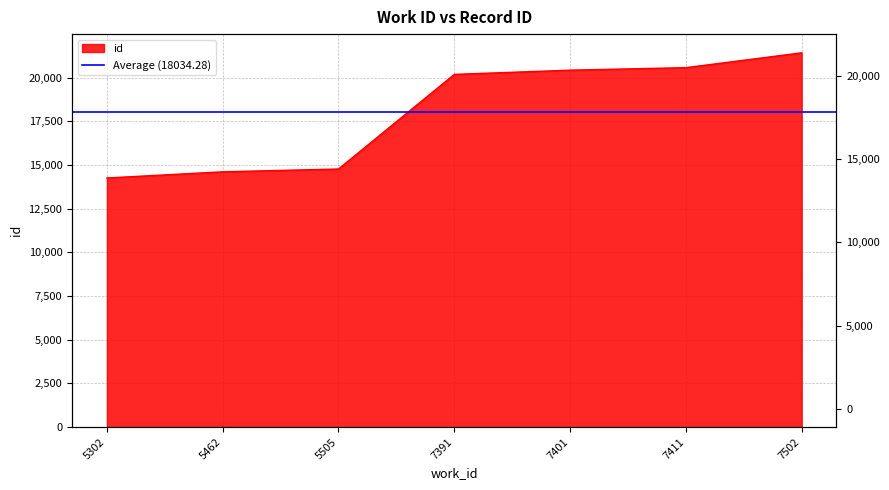

What is the maximum value shown in the chart?

21420